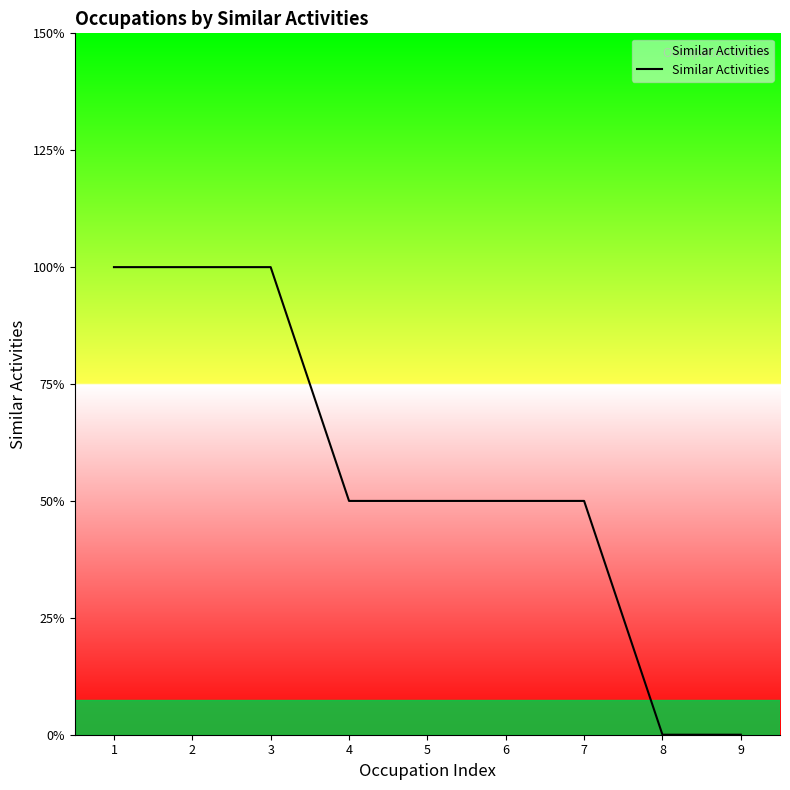

Does the chart have visible grid lines?

No